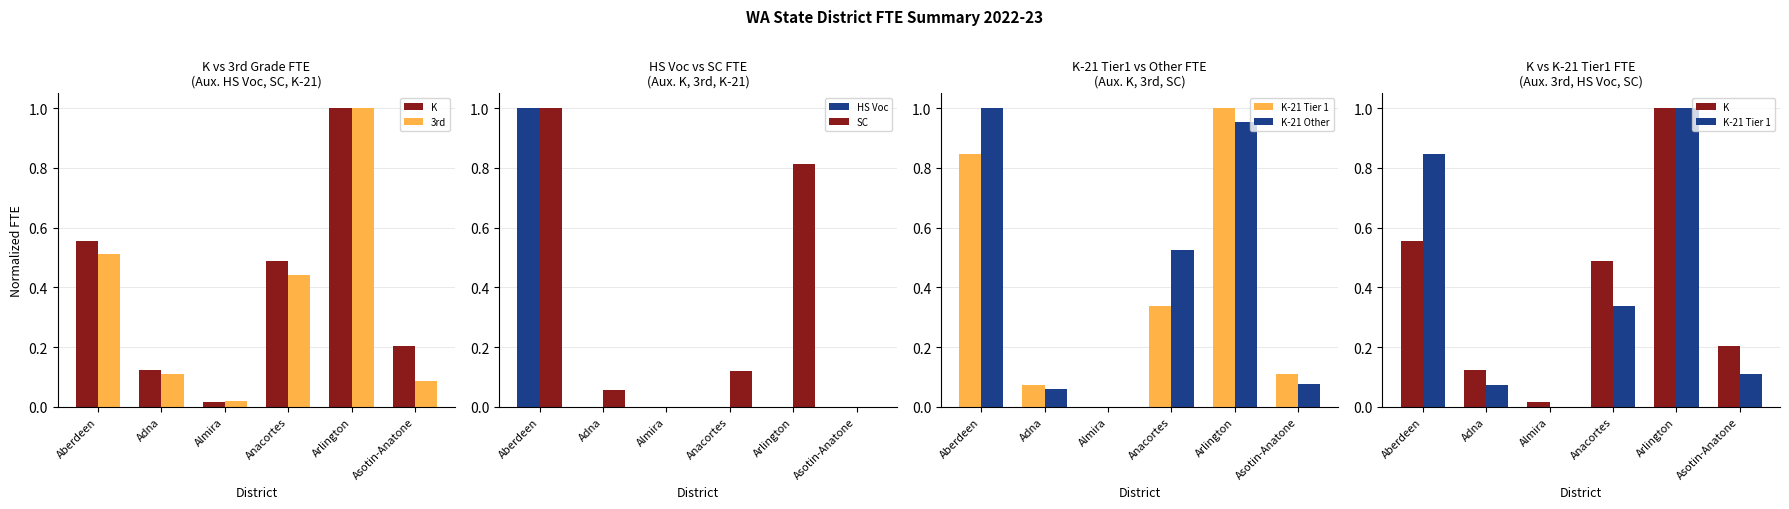

What is the label of the 1st bar from the left?

Aberdeen